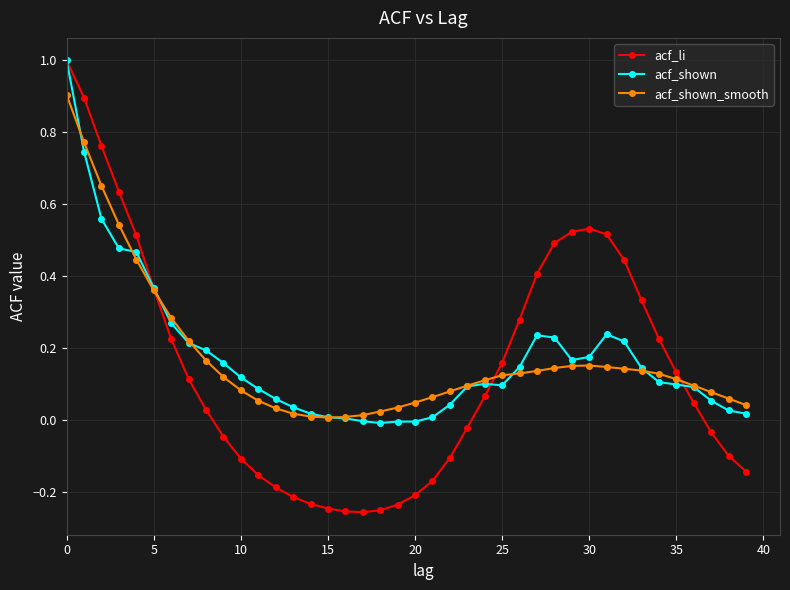

True or false: acf_li has more than 0 points higher than both neighbors.

True